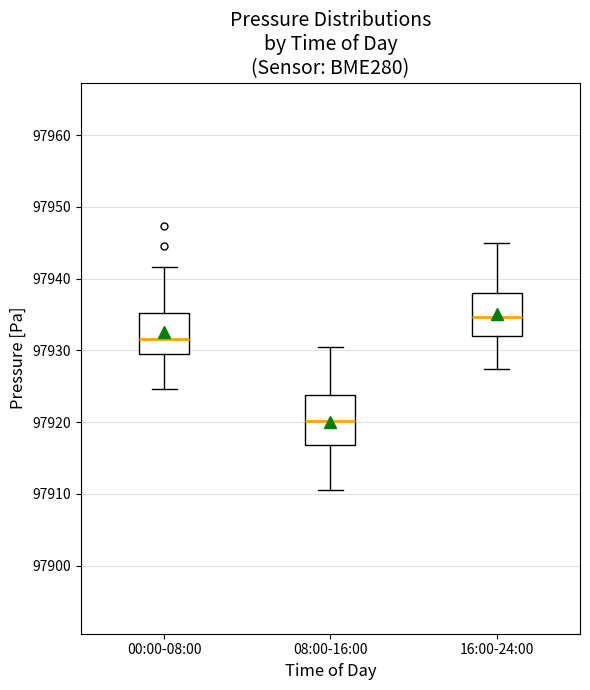

Reading left to right, transcribe this box plot: for each box, give where its median line is, the range the box spans, and where its two whiskers end, as read against the y-axis. The values are not printed on the chart, so give them approximately, as read against the axis.

00:00-08:00: median 97932, box 97930 to 97935, whiskers 97925 to 97942
08:00-16:00: median 97920, box 97917 to 97924, whiskers 97911 to 97931
16:00-24:00: median 97935, box 97932 to 97938, whiskers 97927 to 97945